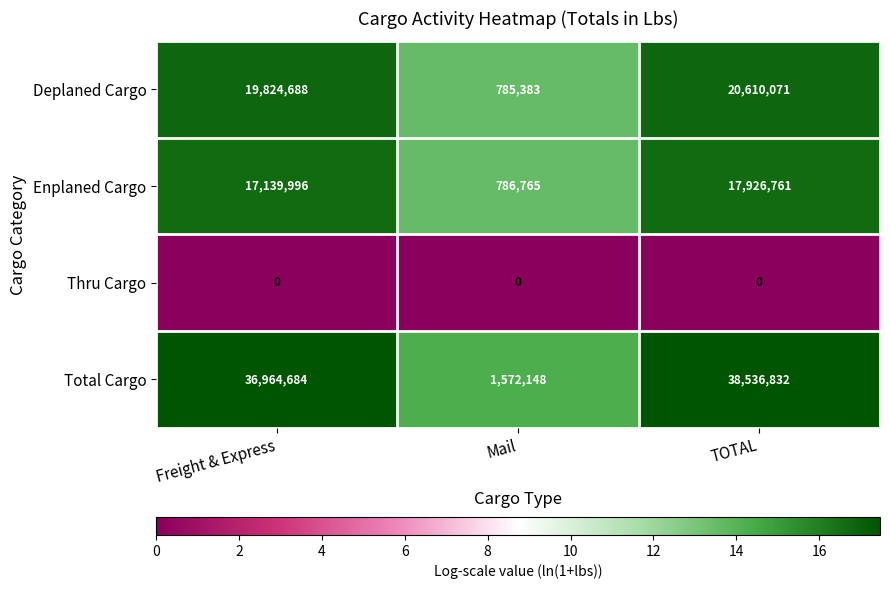

At which category does the chart reach its peak across all series?

TOTAL